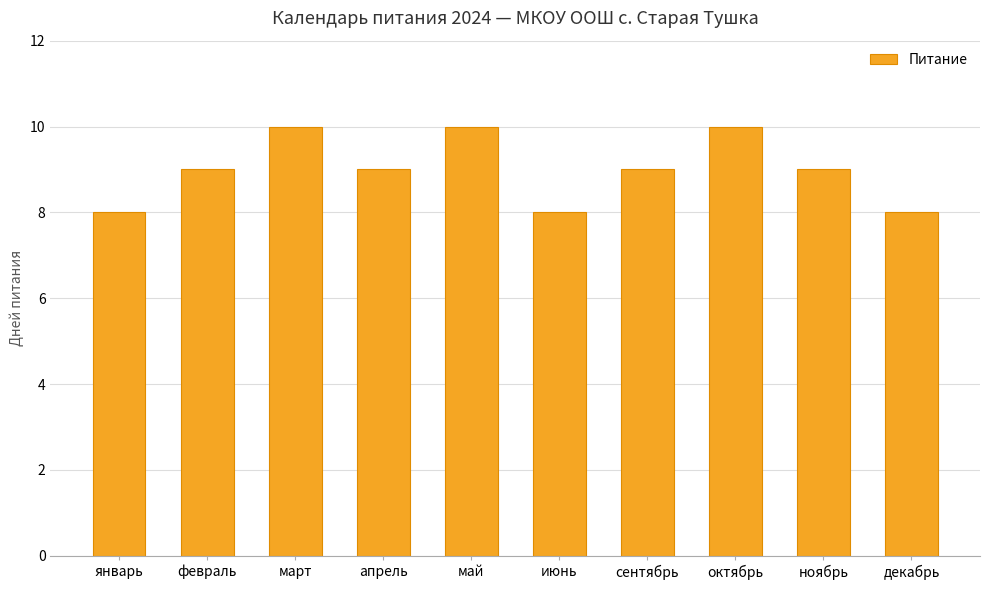

What is the smallest value displayed?

8